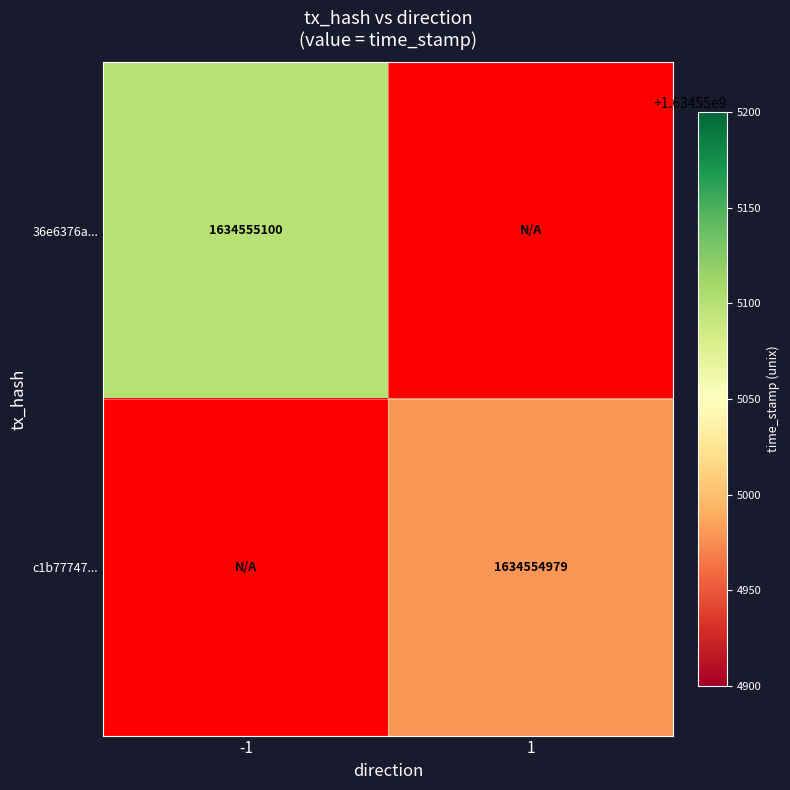

How many series are shown in this chart?

2